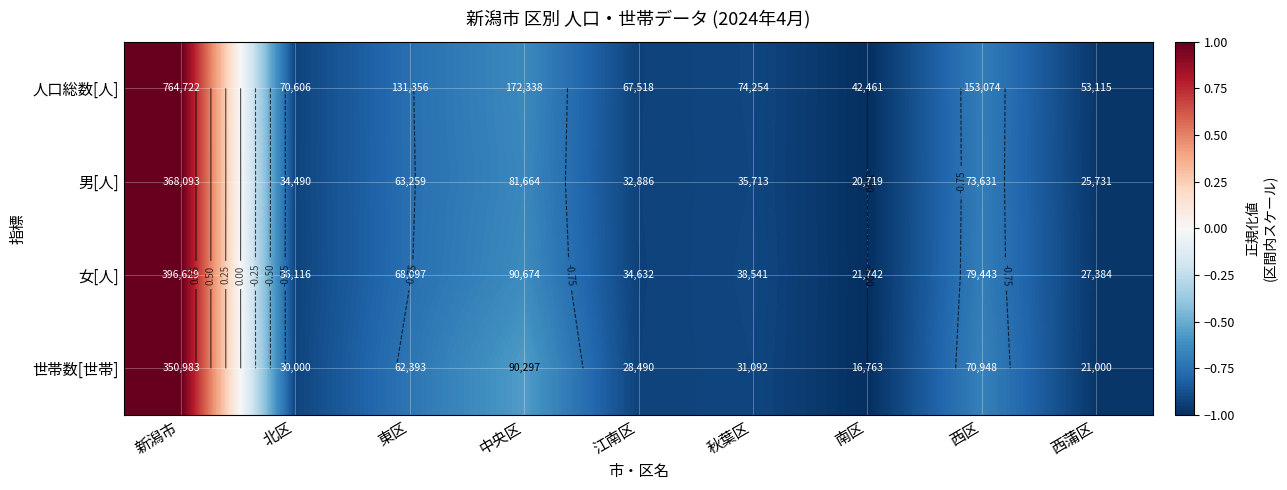

How many data points in 男[人] are above 0?

1